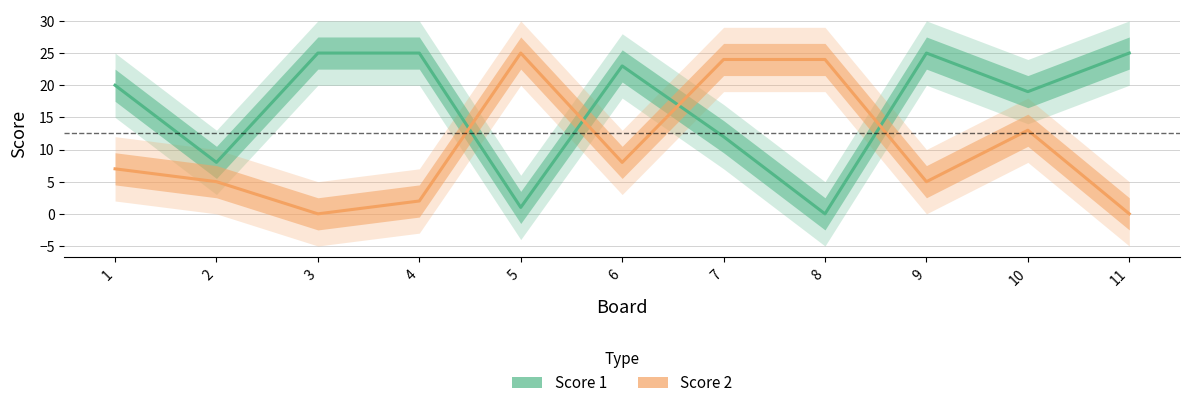

Which category has the highest value across all series?

3